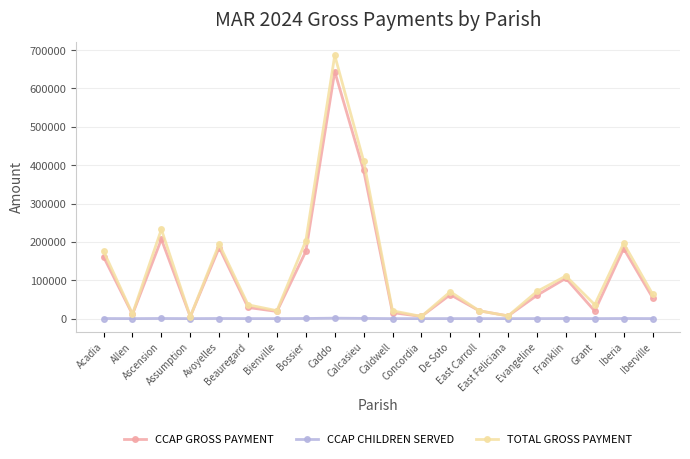

List the series in order of their peak value, lowest first.

CCAP CHILDREN SERVED, CCAP GROSS PAYMENT, TOTAL GROSS PAYMENT